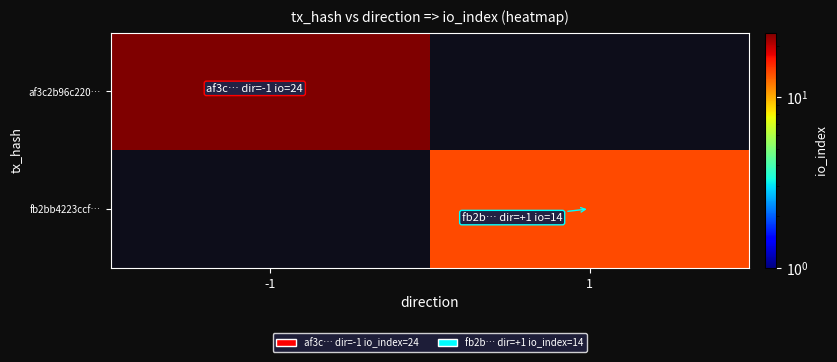

Which category has the lowest value in the fb2bb4223ccf… series?

-1